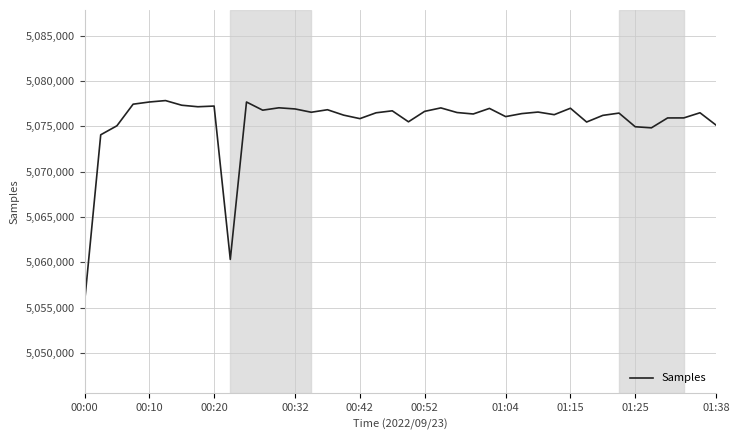

What is the maximum value shown in the chart?

5077847